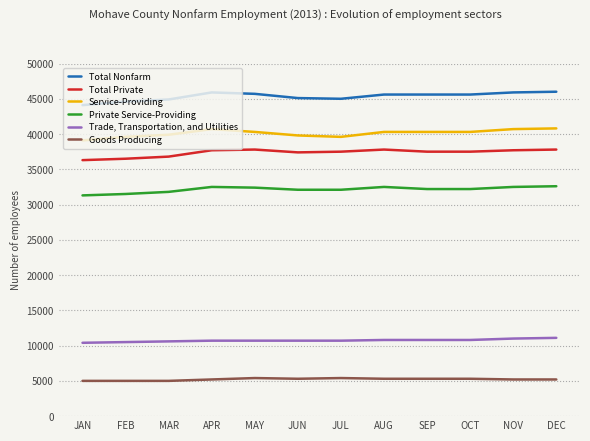

Which series has the largest range (max minus min)?

Total Nonfarm